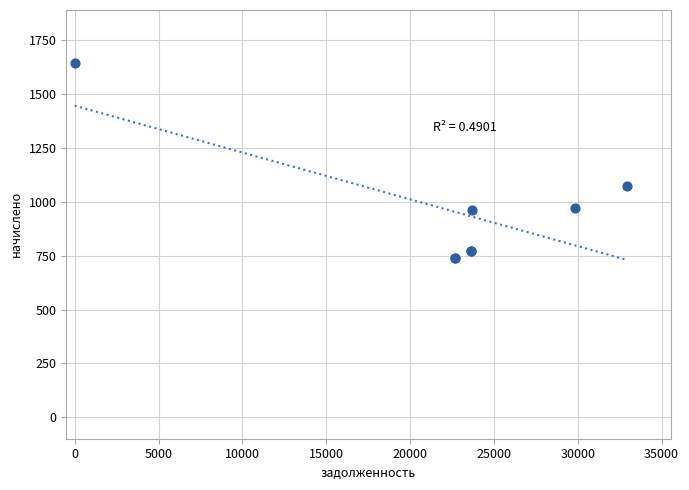

What Y value in the scatter plot is closest to 1192?

1073.6